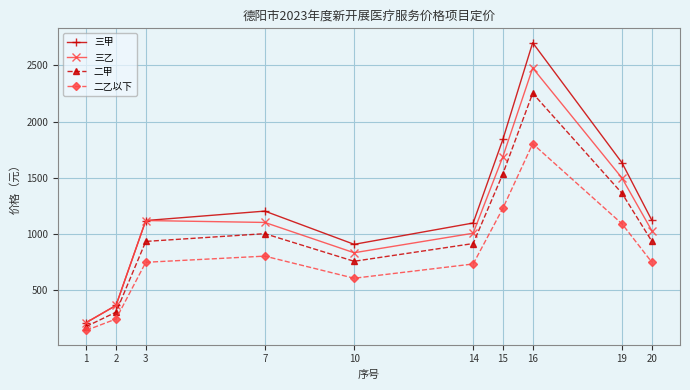

True or false: 二乙以下 and 二甲 cross at least once.

False